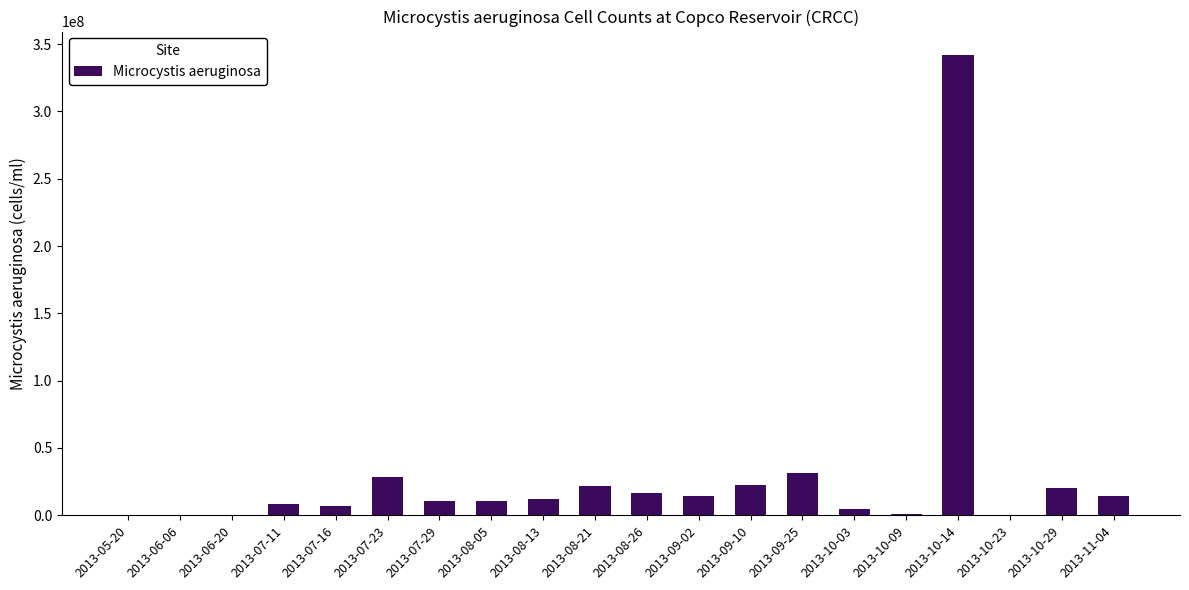

Between 2013-09-02 and 2013-05-20, which is larger?

2013-09-02